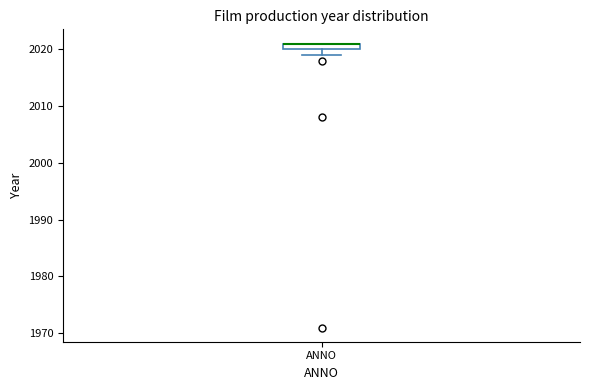

Where is the upper edge of the box for ANNO on the y-axis? The values are not printed on the chart, so give them approximately, as read against the axis.

2021